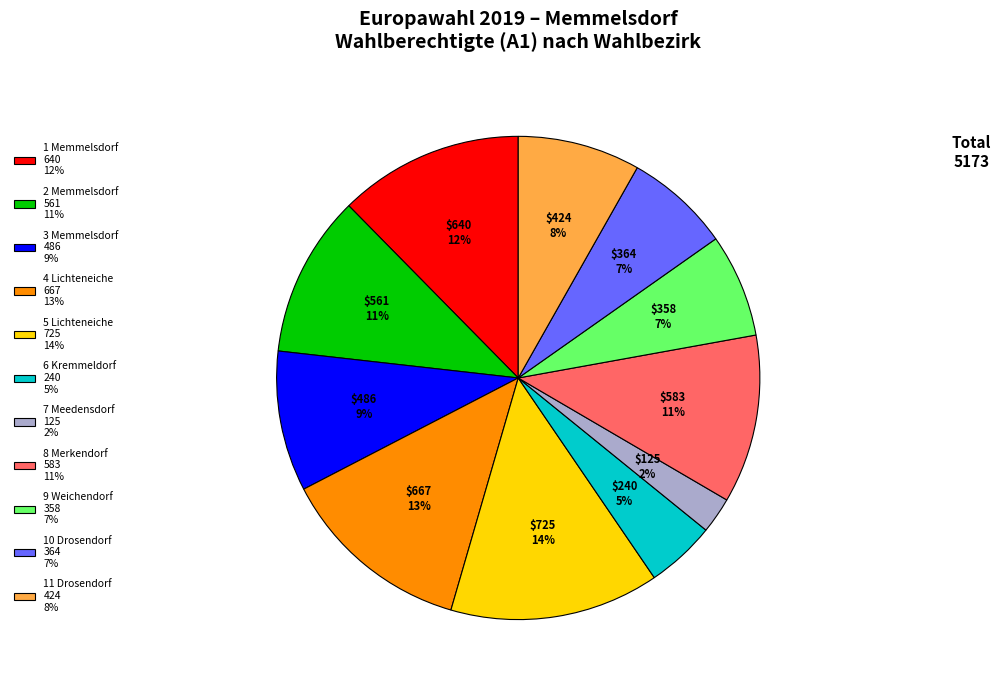

Between 9 Weichendorf and 5 Lichteneiche, which is larger?

5 Lichteneiche